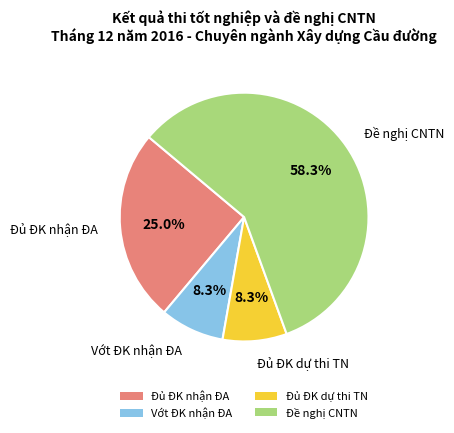

How many segments does this pie chart have?

4